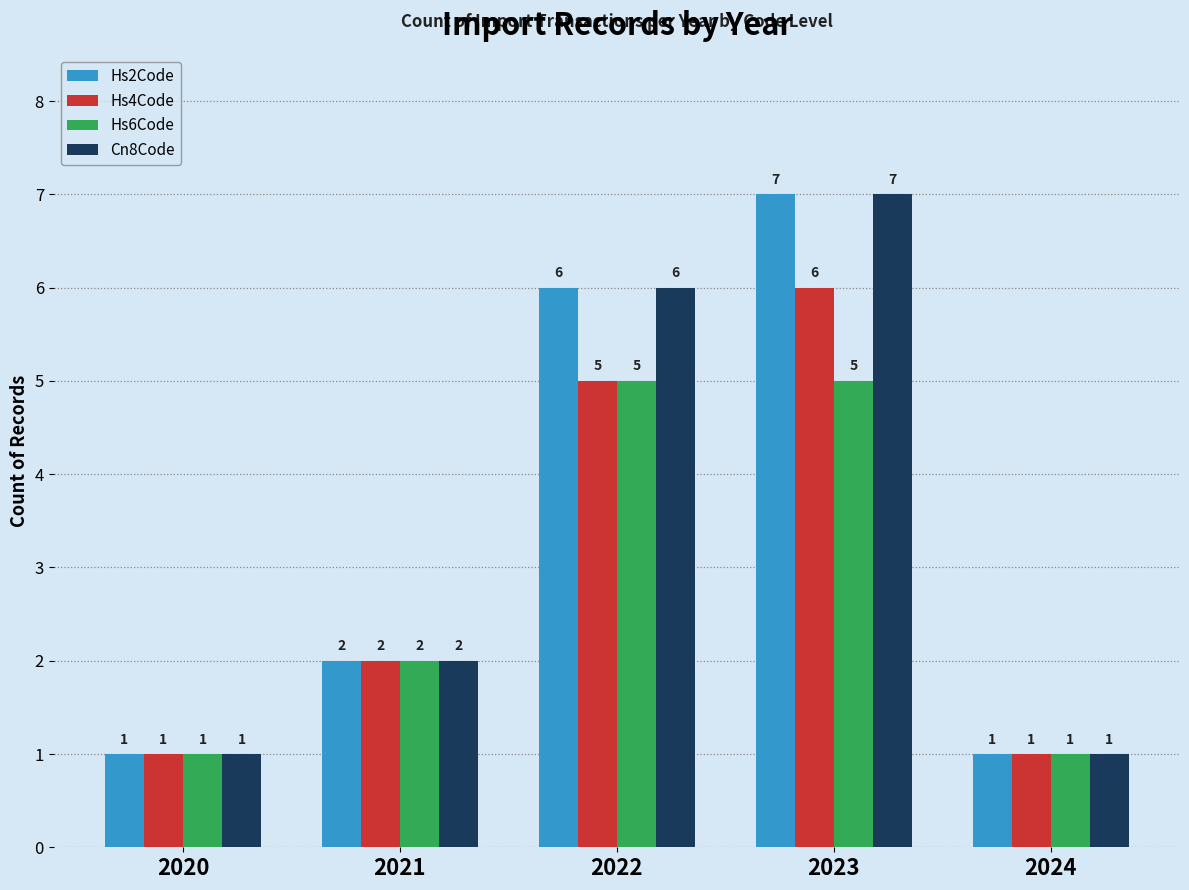

True or false: Hs4Code has a value of 2 at 2021.

True